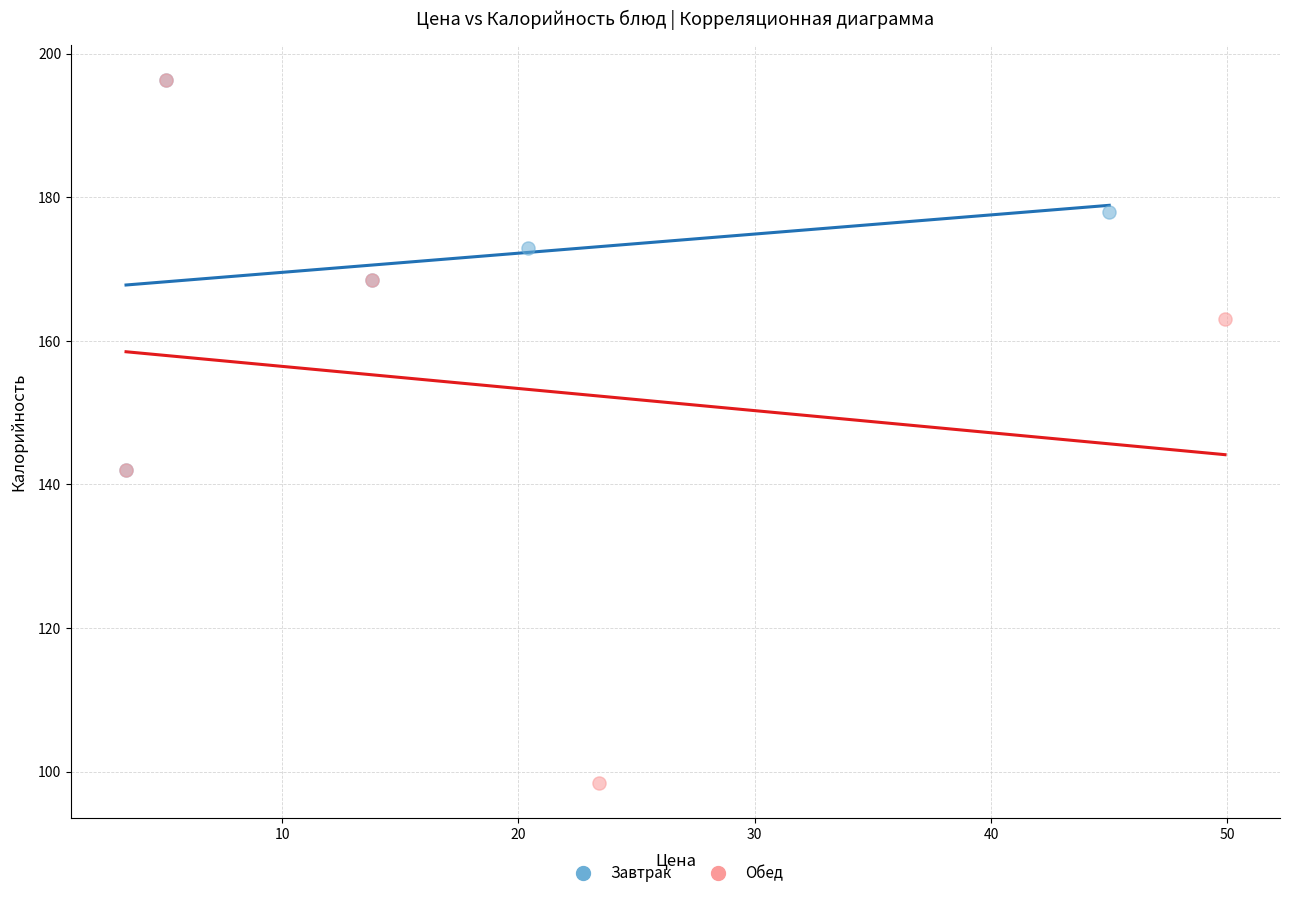

What are all the series names shown in the legend?

Завтрак, Обед